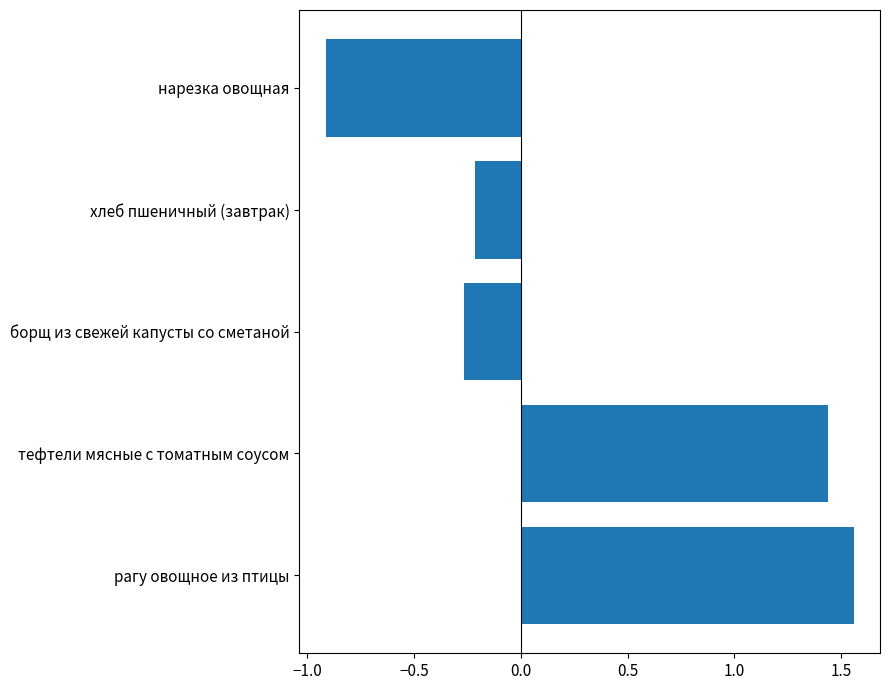

Rank the categories by value from highest to lowest.

рагу овощное из птицы, тефтели мясные с томатным соусом, хлеб пшеничный (завтрак), борщ из свежей капусты со сметаной, нарезка овощная